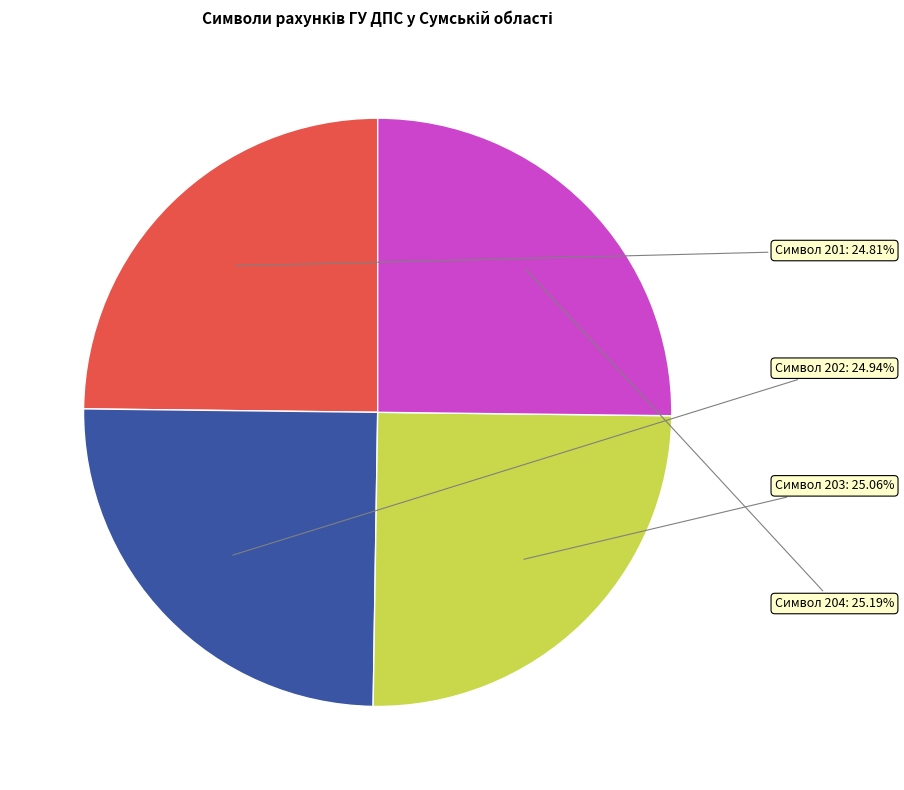

Is there any slice that represents more than half of the pie?

No